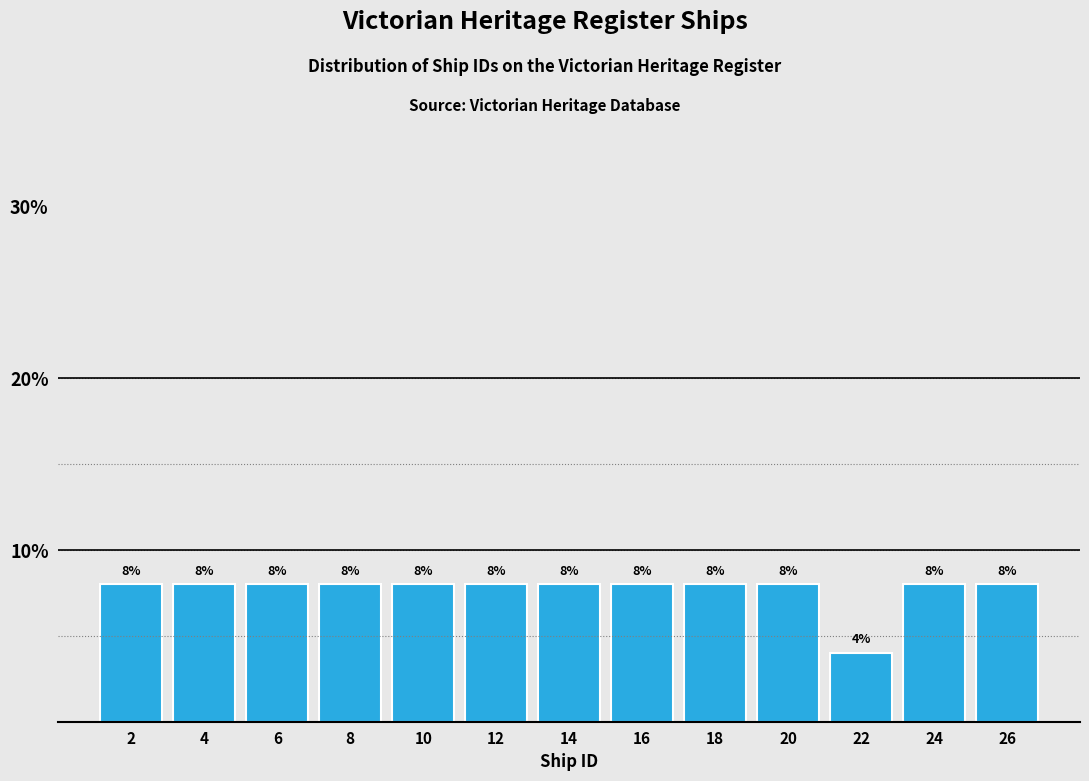

Reading left to right, transcribe this chart: for each bar, give the range it covers on the x-axis and its height.

1 to 3: 8
3 to 5: 8
5 to 7: 8
7 to 9: 8
9 to 11: 8
11 to 13: 8
13 to 15: 8
15 to 17: 8
17 to 19: 8
19 to 21: 8
21 to 23: 4
23 to 25: 8
25 to 27: 8